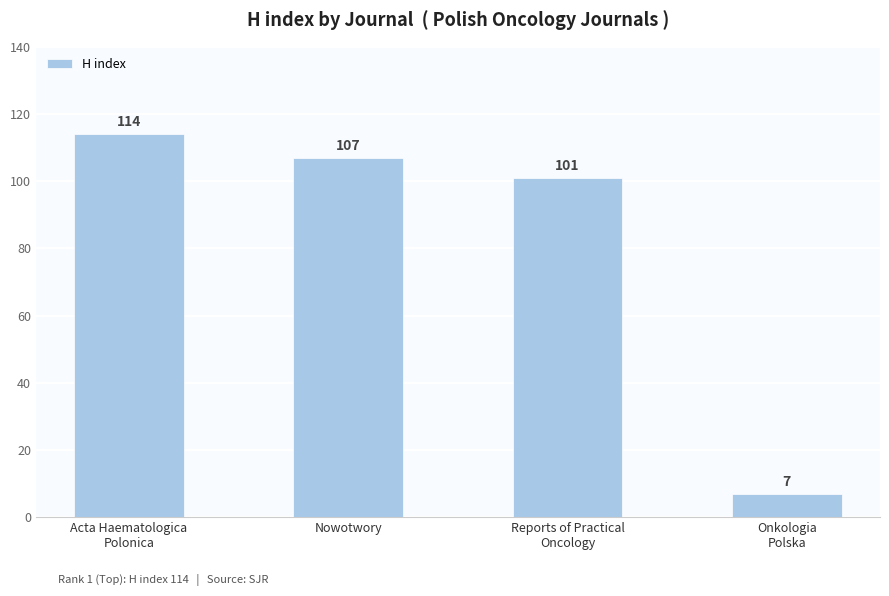

Where does the data first go above 107?

Acta Haematologica
Polonica